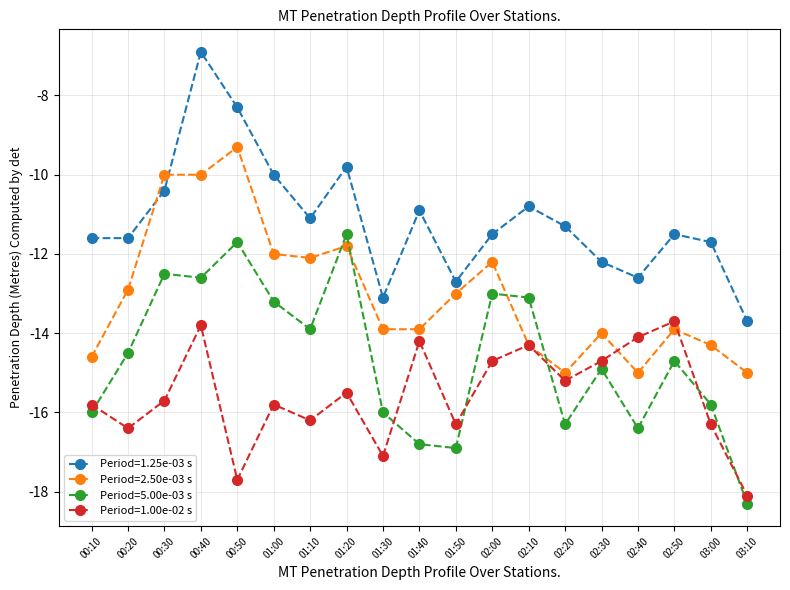

How many categories are shown in the chart?

19